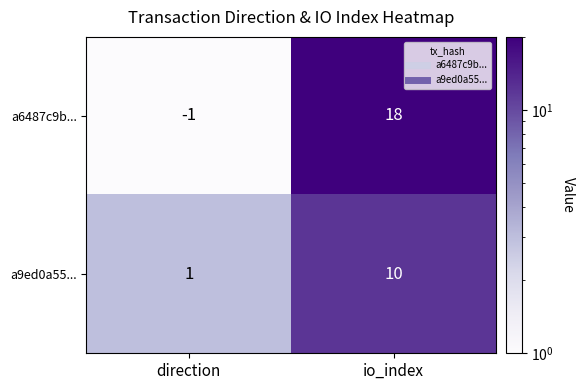

The value of a6487c9b... at direction is -1. True or false?

True